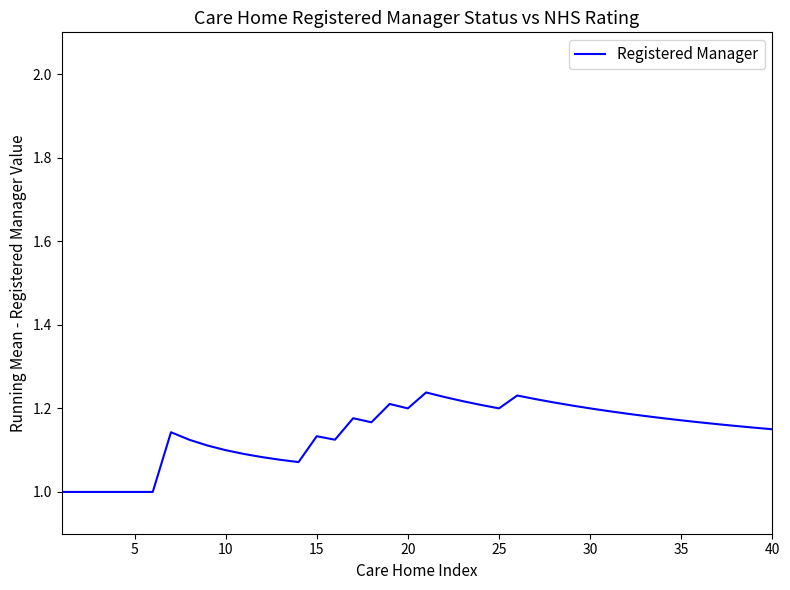

What is the greatest value displayed?

1.2